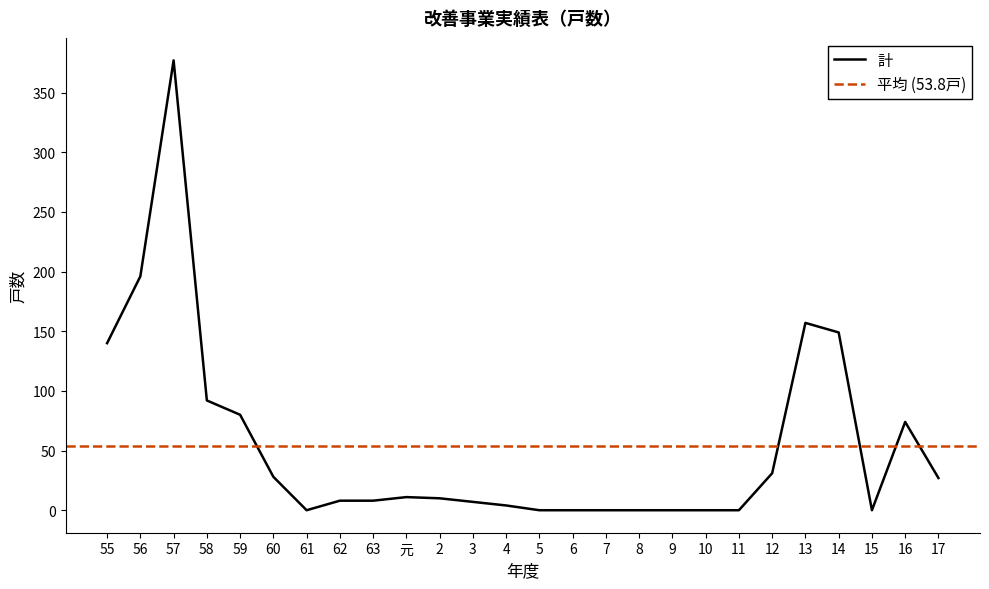

Is it true that the value at 57 is 377?

True